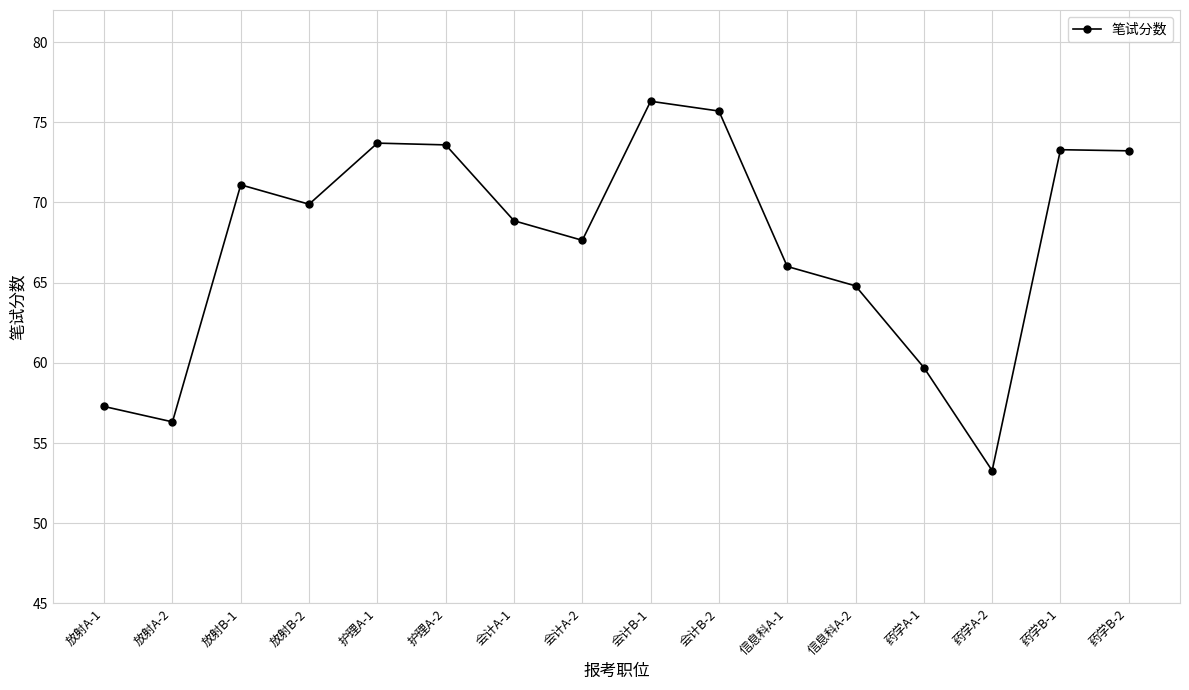

Is it true that the value at 药学A-1 is 21.0?

False